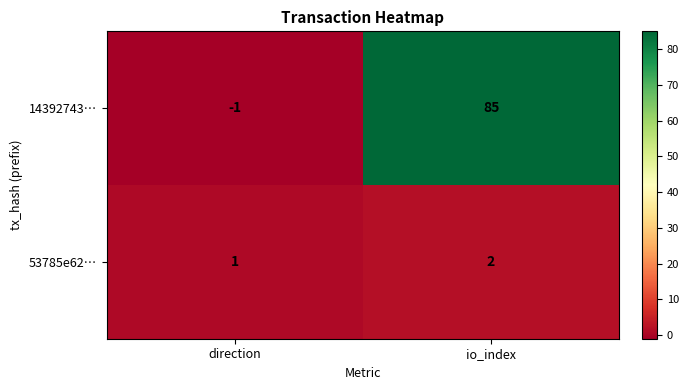

What is the sum of all 53785e62… values?

3